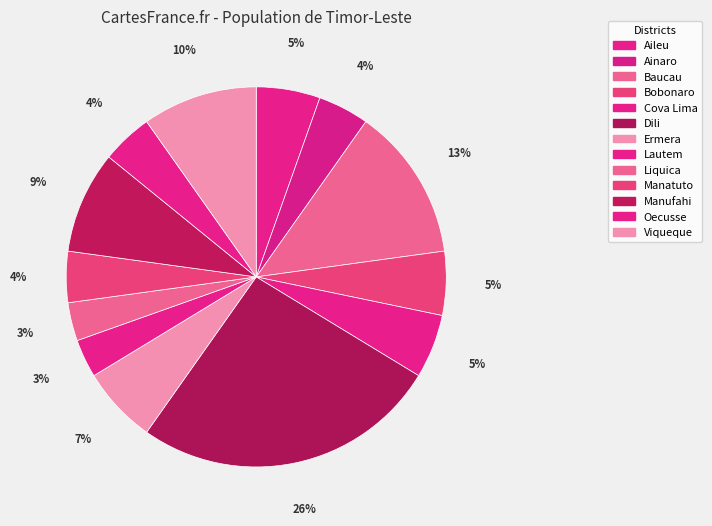

Which slice is the smallest?

Lautem